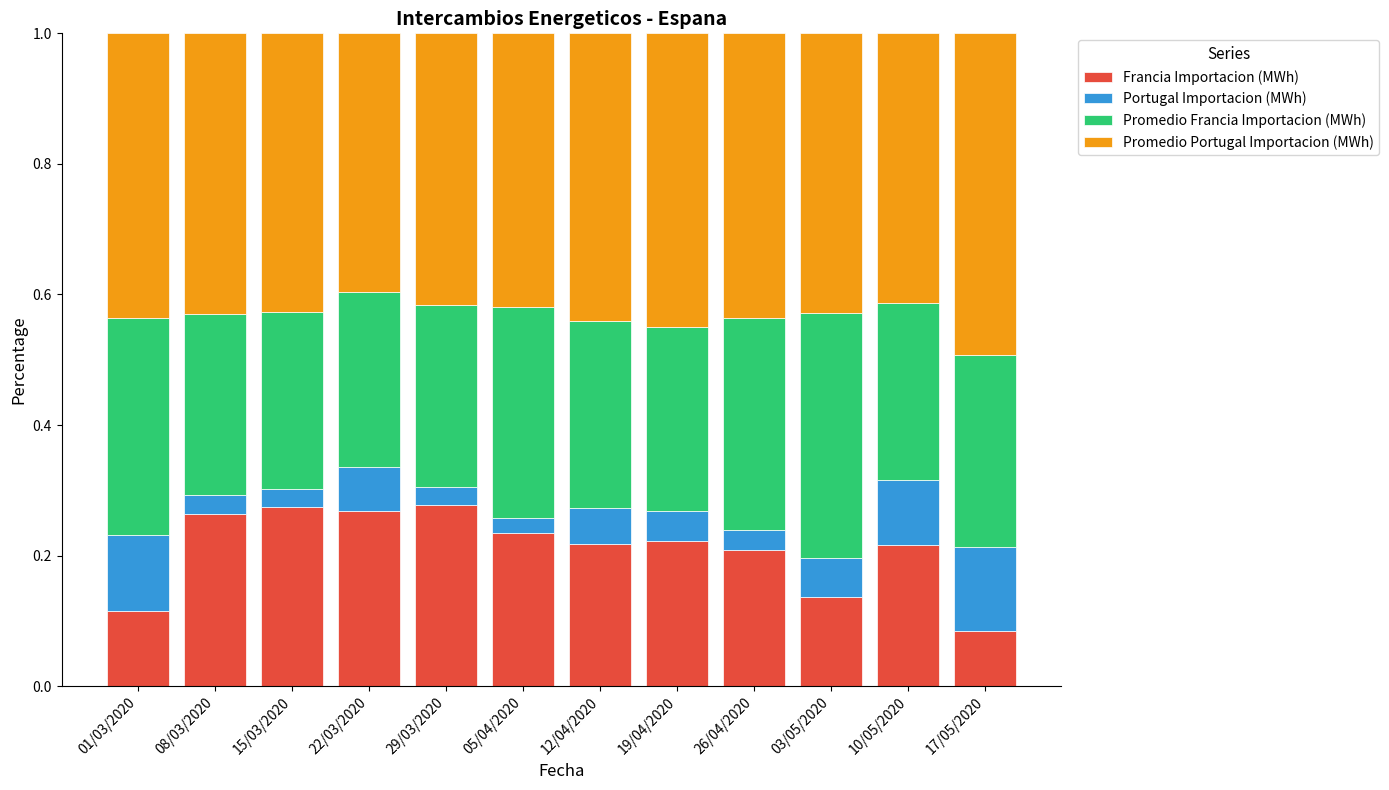

What are all the series names shown in the legend?

Francia Importacion (MWh), Portugal Importacion (MWh), Promedio Francia Importacion (MWh), Promedio Portugal Importacion (MWh)